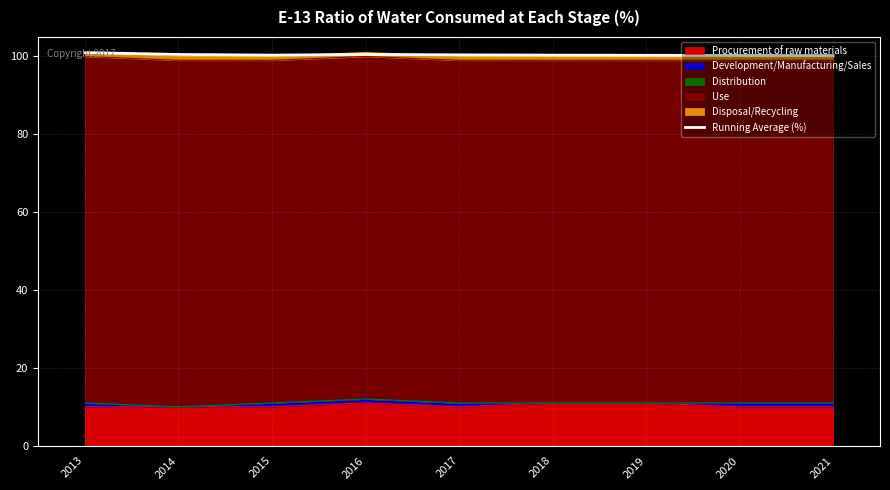

Rank the categories by value from lowest to highest.

2021, 2020, 2019, 2015, 2018, 2017, 2014, 2016, 2013